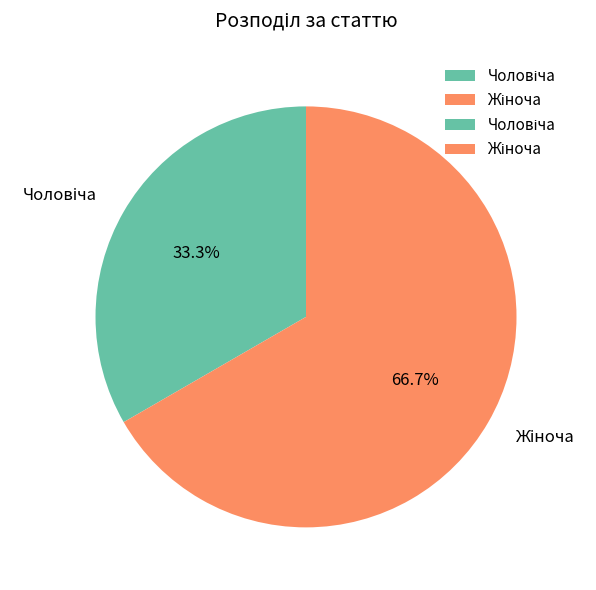

Does any single category account for the majority?

Yes